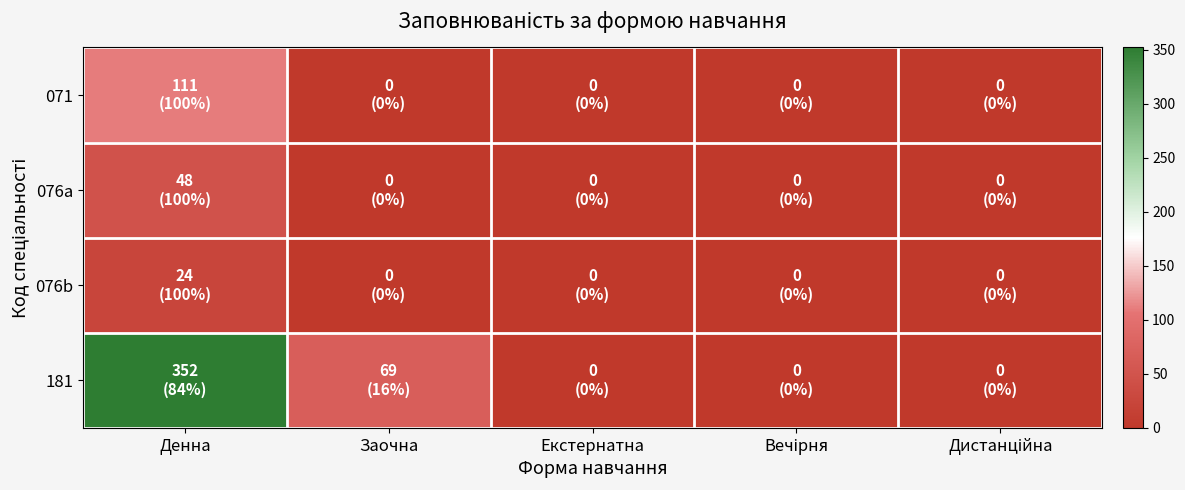

Rank the series by their maximum value, from lowest to highest.

076b, 076a, 071, 181